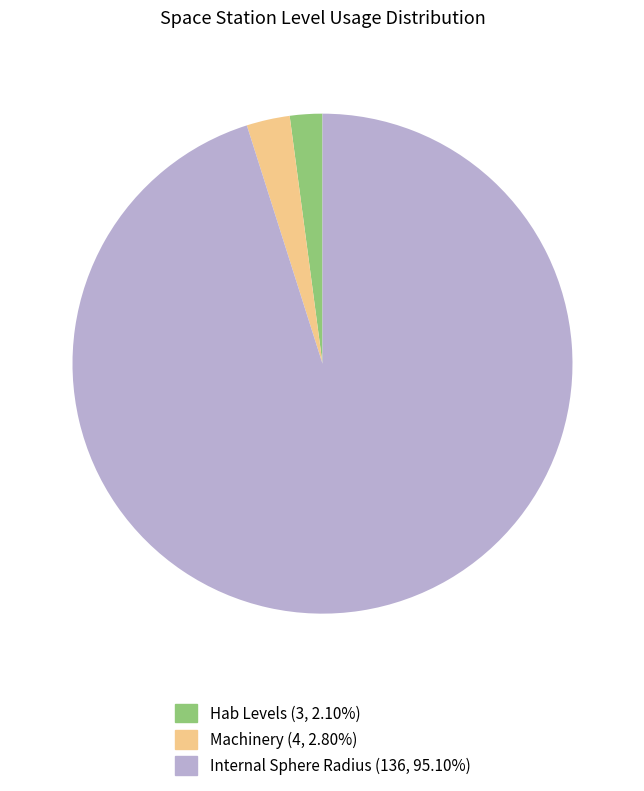

Does any single category account for the majority?

Yes